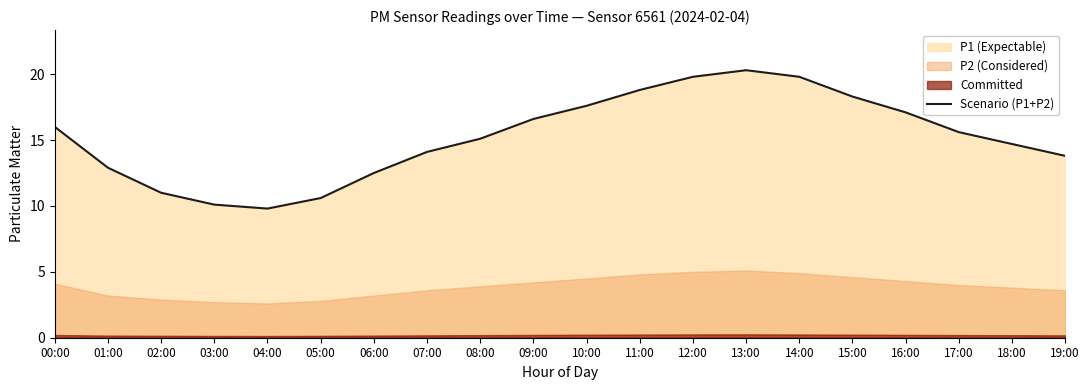

Reading left to right, transcribe all the data shown in this chart.

00:00=16.0	01:00=12.9	02:00=11.0	03:00=10.1	04:00=9.8	05:00=10.6	06:00=12.5	07:00=14.1	08:00=15.1	09:00=16.6	10:00=17.6	11:00=18.8	12:00=19.8	13:00=20.3	14:00=19.8	15:00=18.3	16:00=17.1	17:00=15.6	18:00=14.7	19:00=13.8